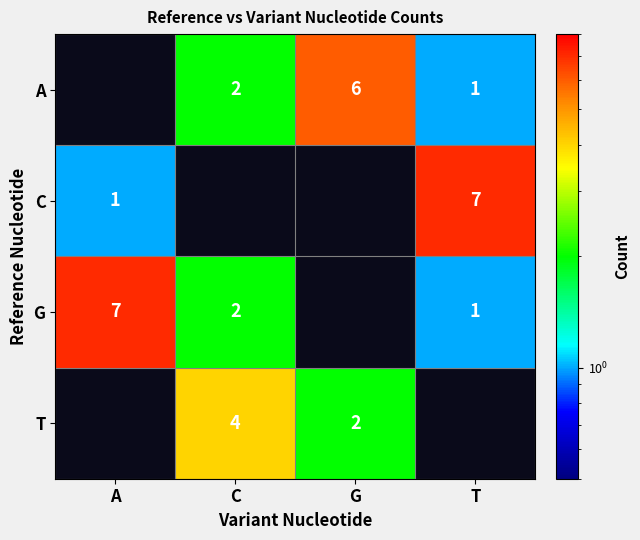

Is it true that G equals 2.2 at A?

False